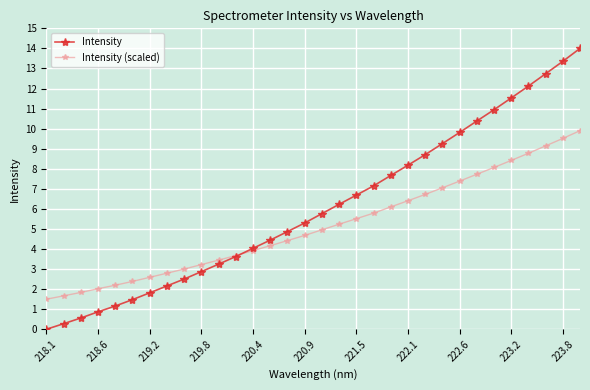

What is the highest value of the Intensity (scaled) series?

9.9